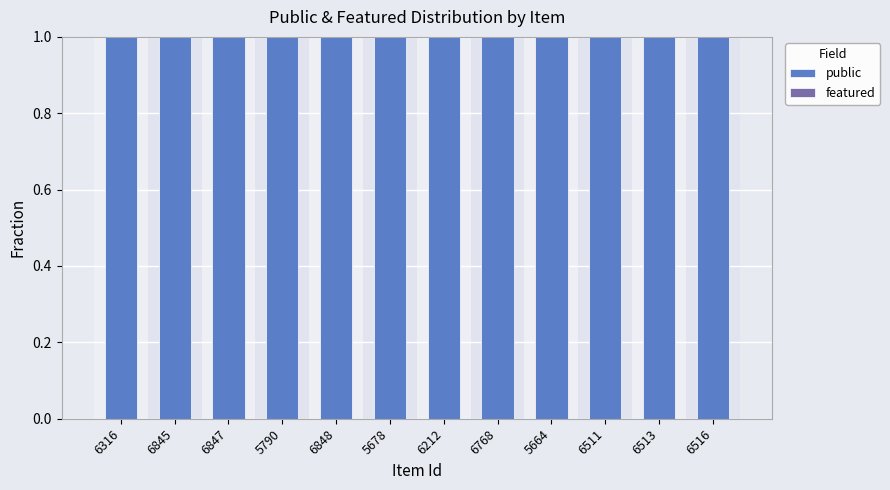

The value of featured at 6847 is 0. True or false?

True